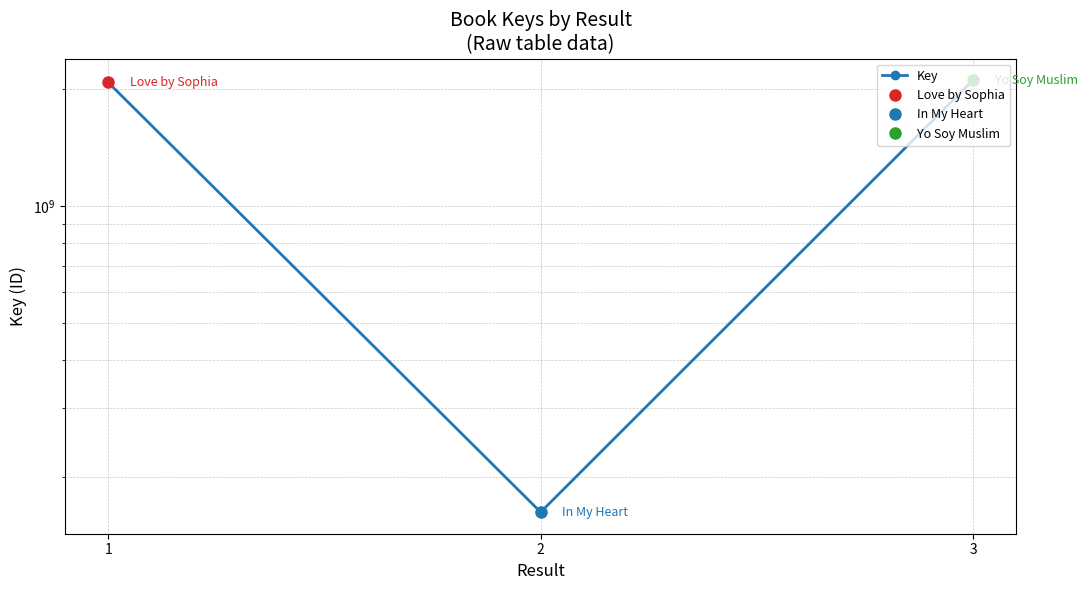

List the labels in order of value, smallest first.

2, 1, 3